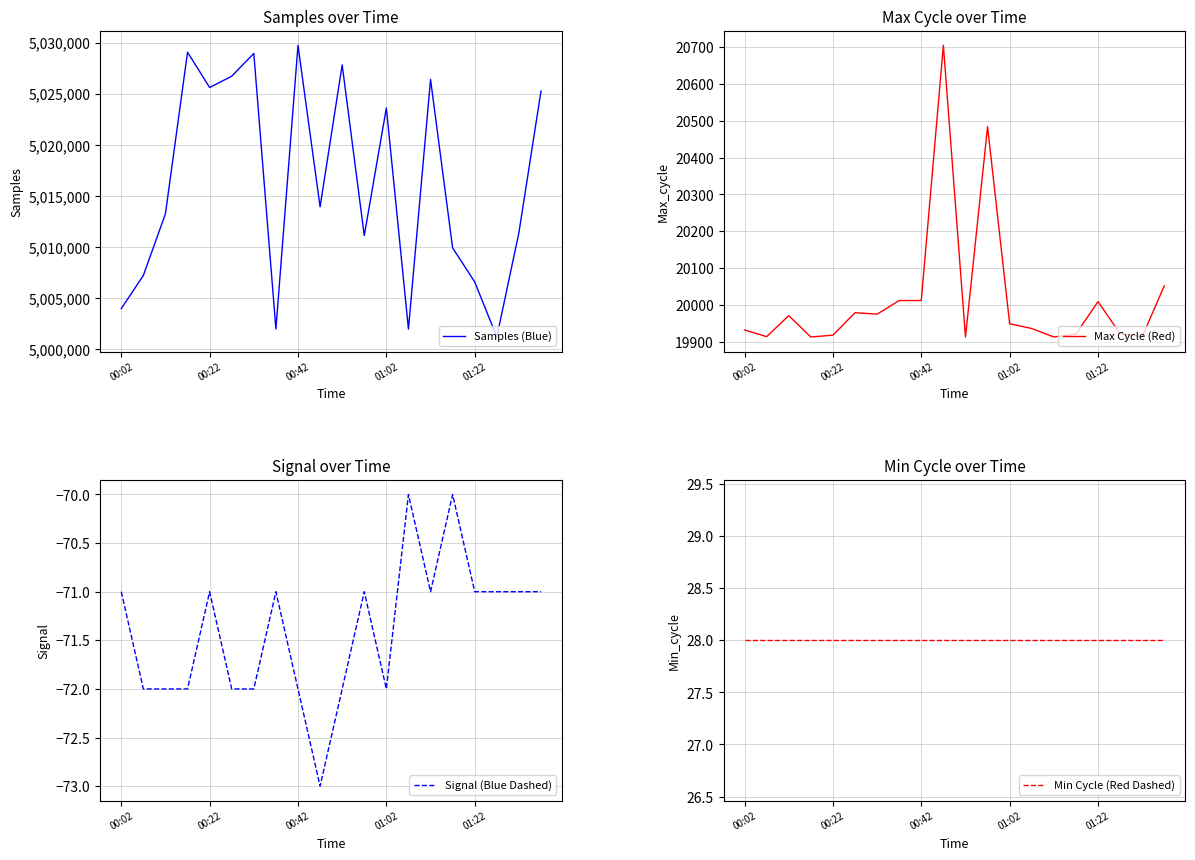

At how many categories does at least one series exceed 3533074?

20